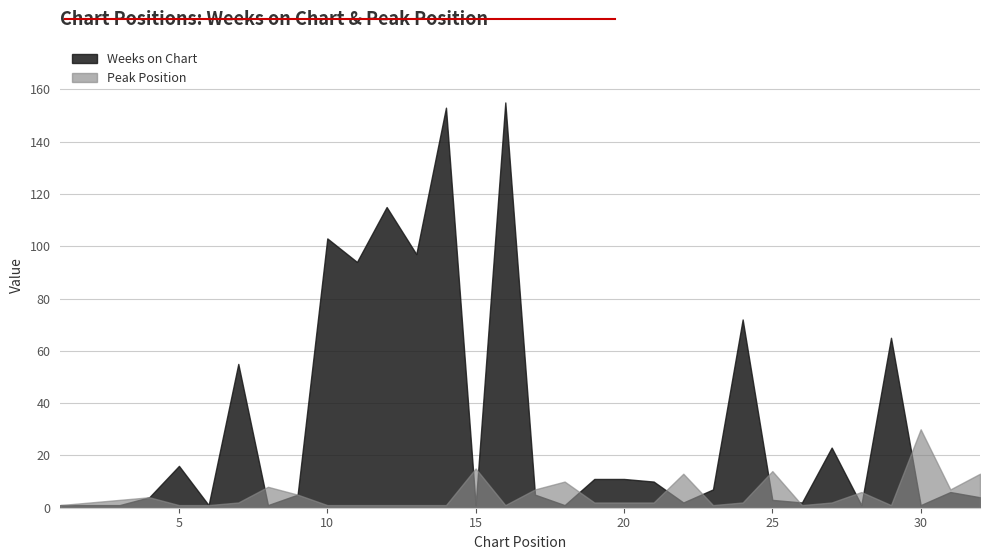

The value of Peak Position at 24 is 2. True or false?

True